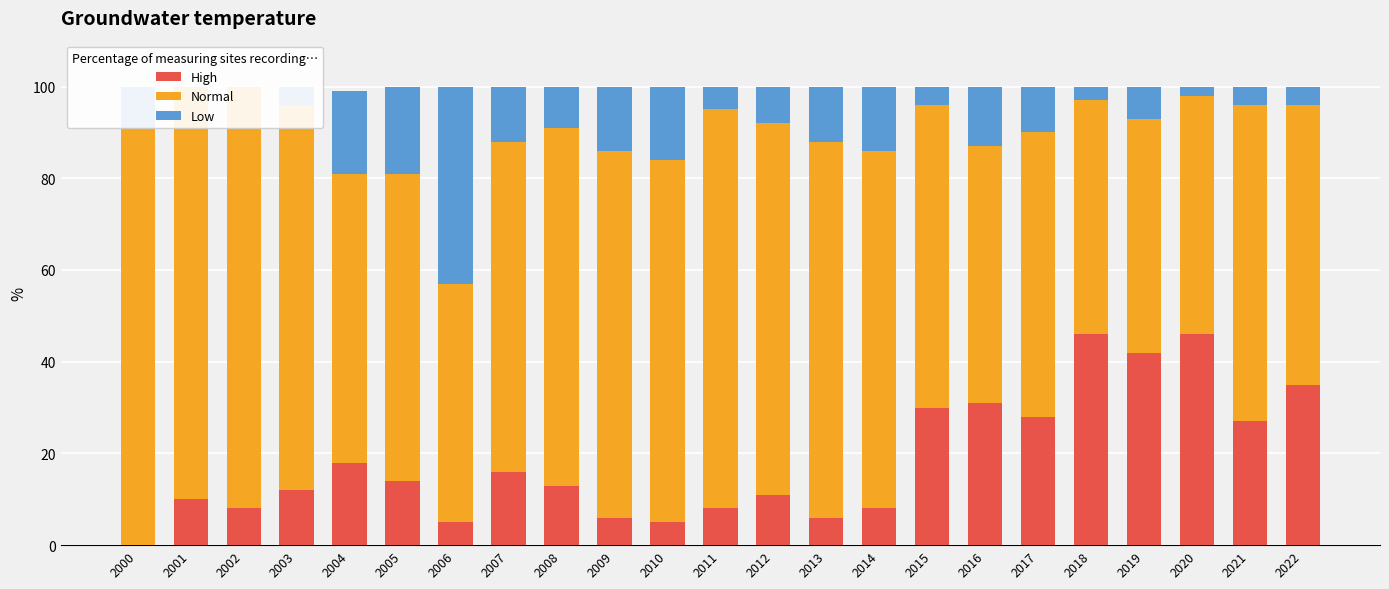

Reading right to left, what are all the values shown in this chart?

High: 2022=35	2021=27	2020=46	2019=42	2018=46	2017=28	2016=31	2015=30	2014=8	2013=6	2012=11	2011=8	2010=5	2009=6	2008=13	2007=16	2006=5	2005=14	2004=18	2003=12	2002=8	2001=10	2000=0
Normal: 2022=61	2021=69	2020=52	2019=51	2018=51	2017=62	2016=56	2015=66	2014=78	2013=82	2012=81	2011=87	2010=79	2009=80	2008=78	2007=72	2006=52	2005=67	2004=63	2003=84	2002=92	2001=90	2000=91
Low: 2022=4	2021=4	2020=2	2019=7	2018=3	2017=10	2016=13	2015=4	2014=14	2013=12	2012=8	2011=5	2010=16	2009=14	2008=9	2007=12	2006=43	2005=19	2004=18	2003=4	2002=0	2001=0	2000=9